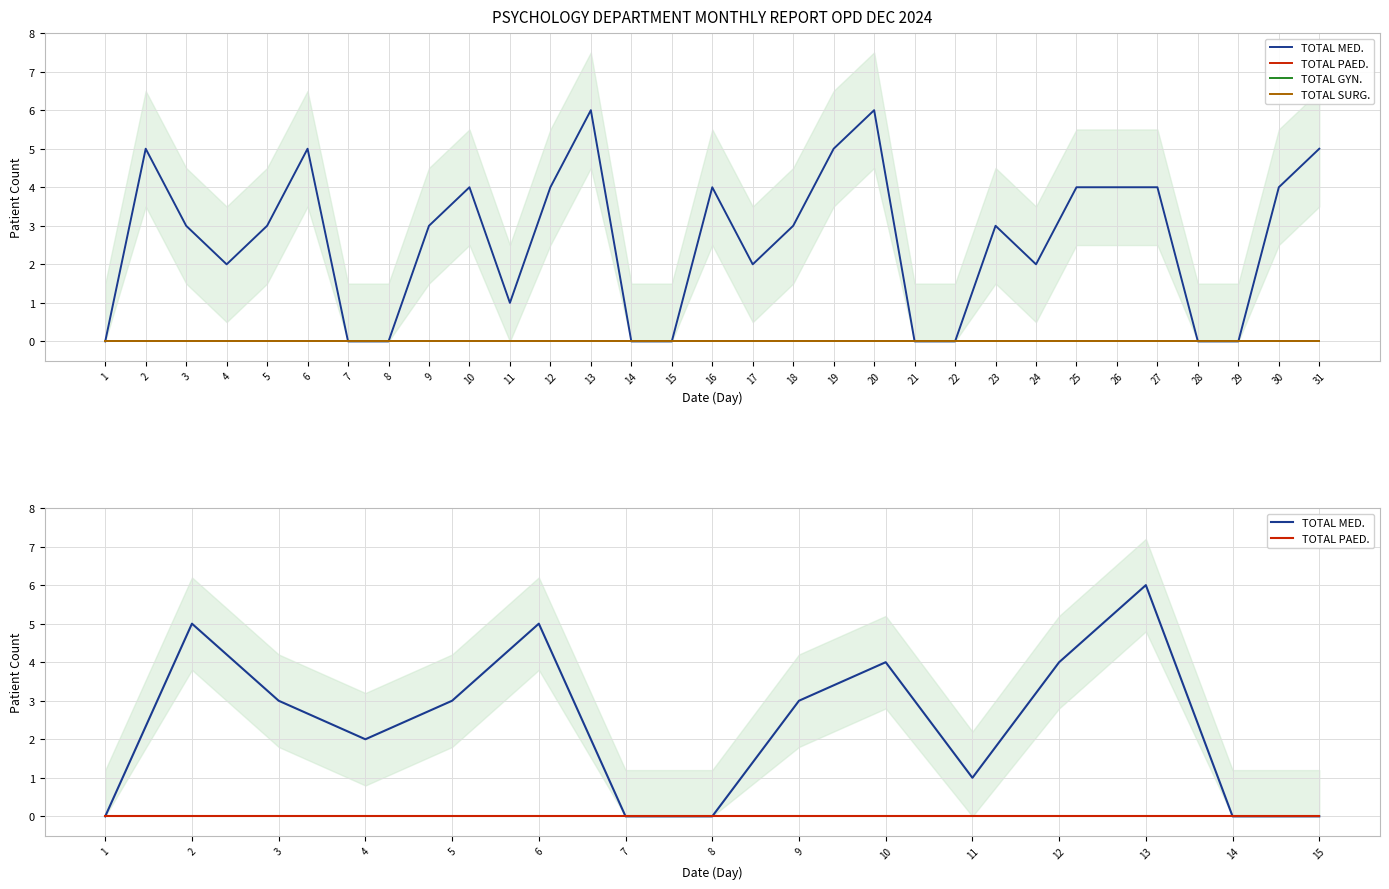

The value of TOTAL MED. at 21 is 3. True or false?

False